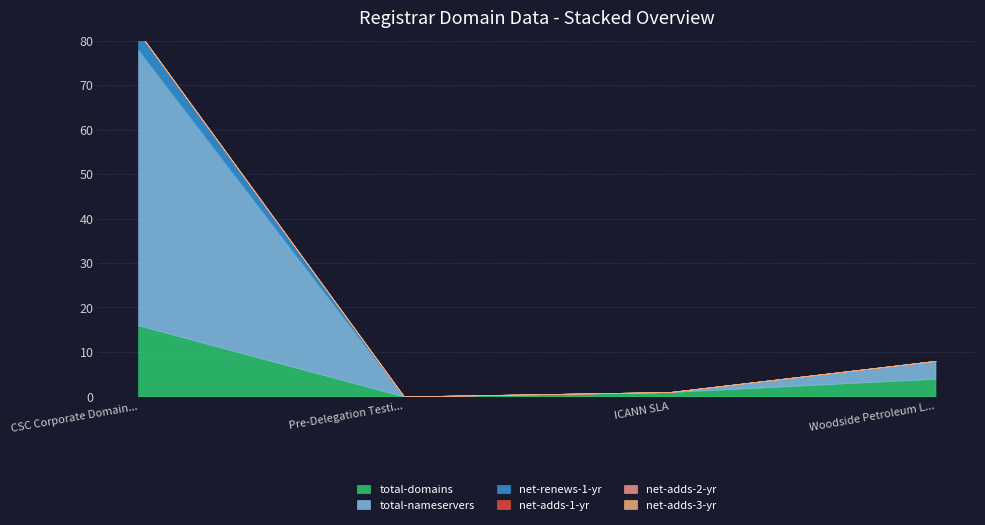

Between Pre-Delegation Testing Registrar #1 and Woodside Petroleum Limited, which is larger?

Woodside Petroleum Limited